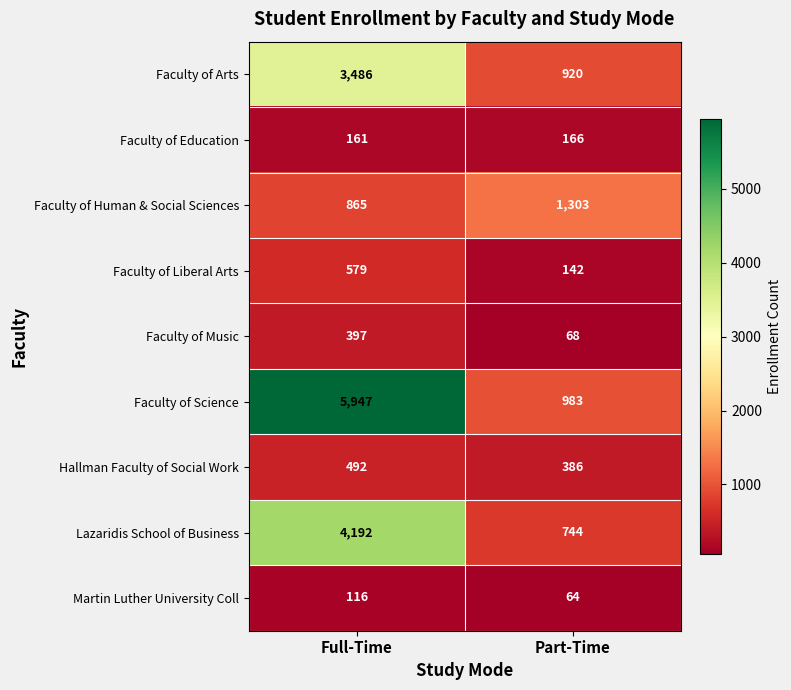

What value does the Hallman Faculty of Social Work series have at Full-Time?

492